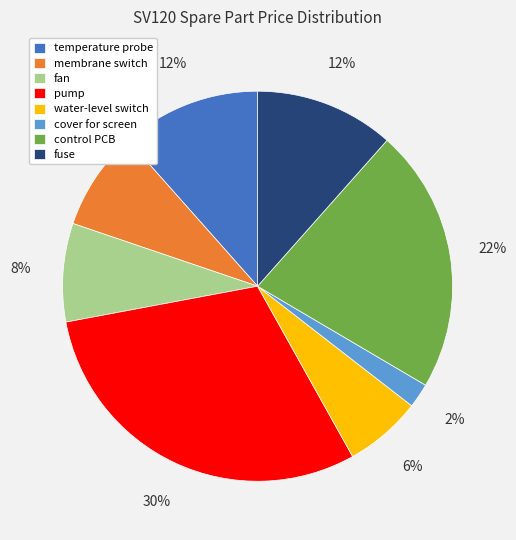

Which slice is the smallest?

cover for screen